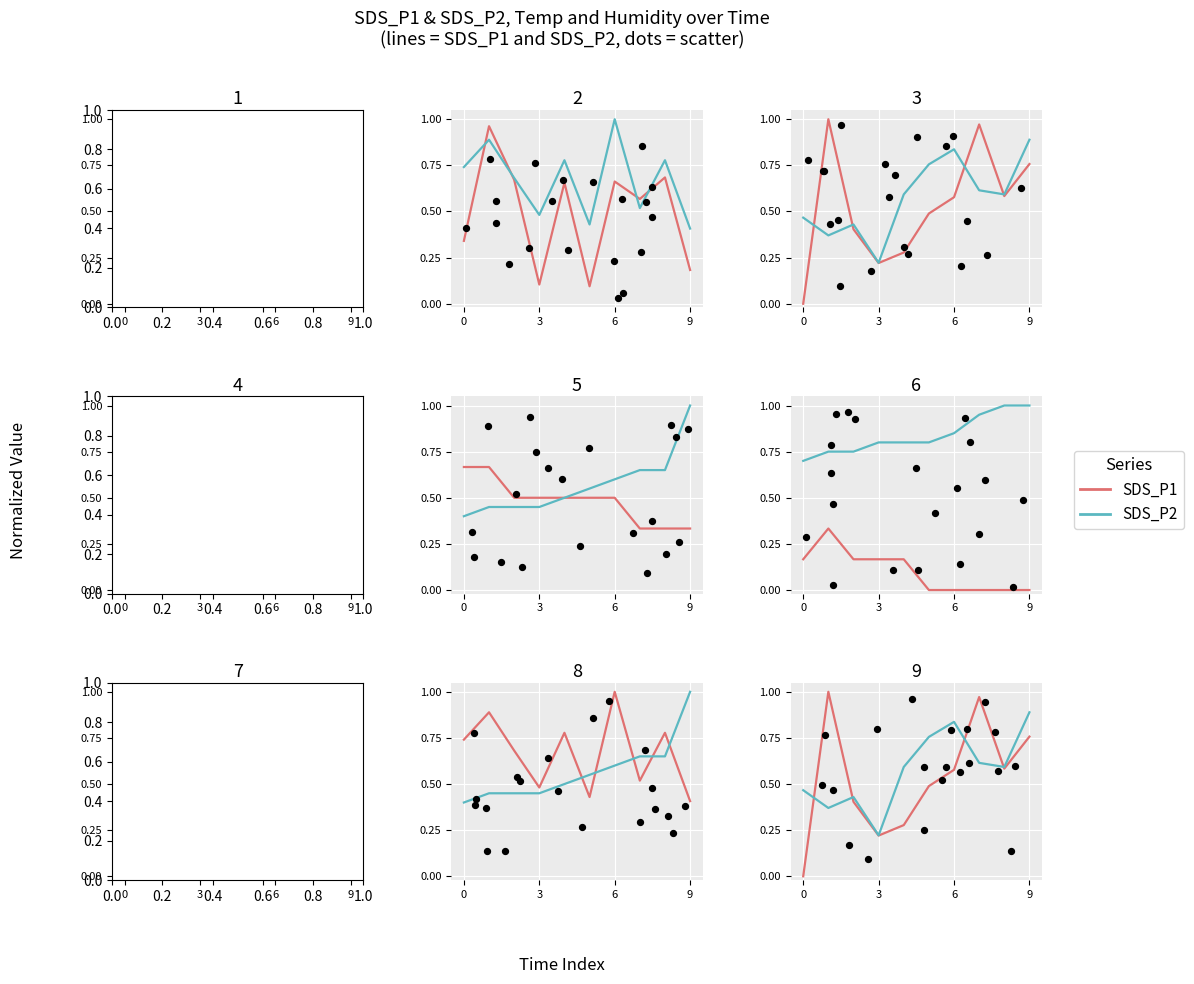

Which series has the widest spread of Y values?

SDS_P1